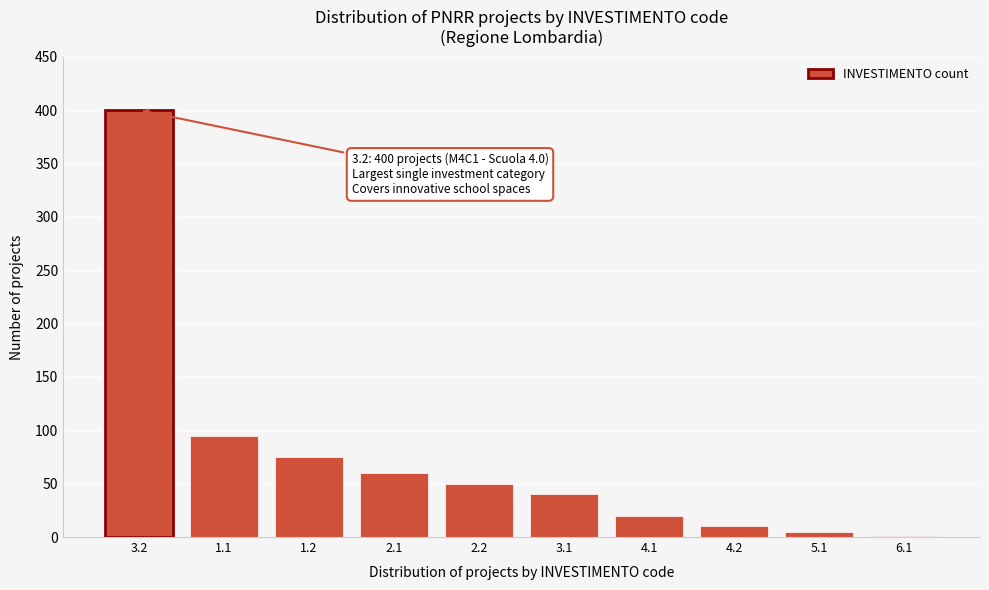

Reading right to left, list all the values displayed in this chart.

6.1=1	5.1=5	4.2=10	4.1=20	3.1=40	2.2=50	2.1=60	1.2=75	1.1=95	3.2=400